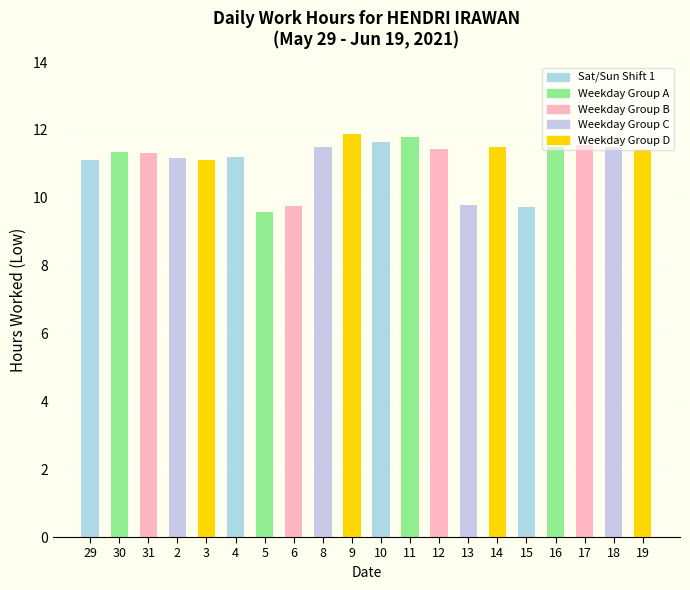

What is the label of the 9th bar from the right?

11